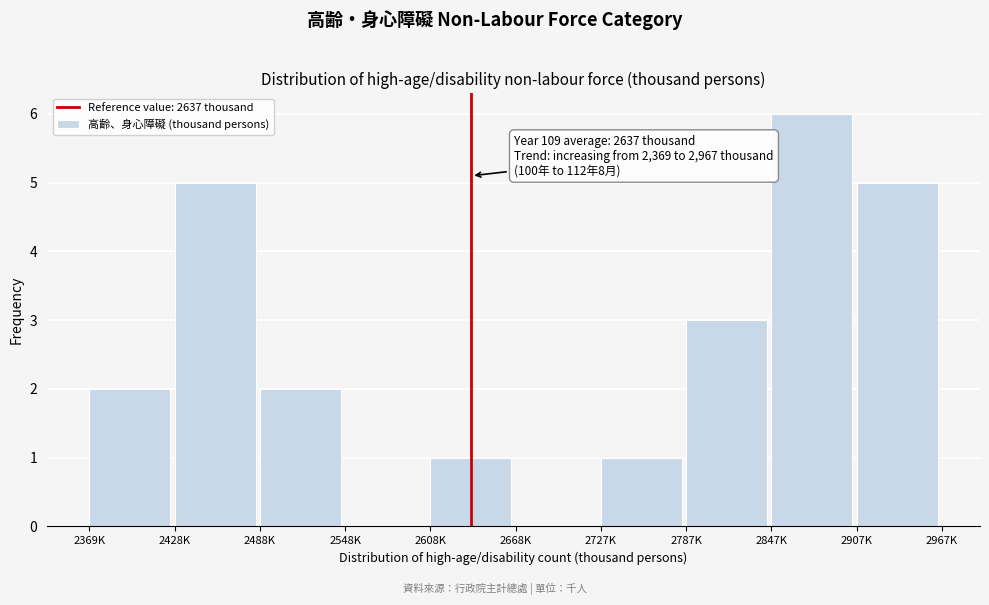

What is the greatest value displayed?

6